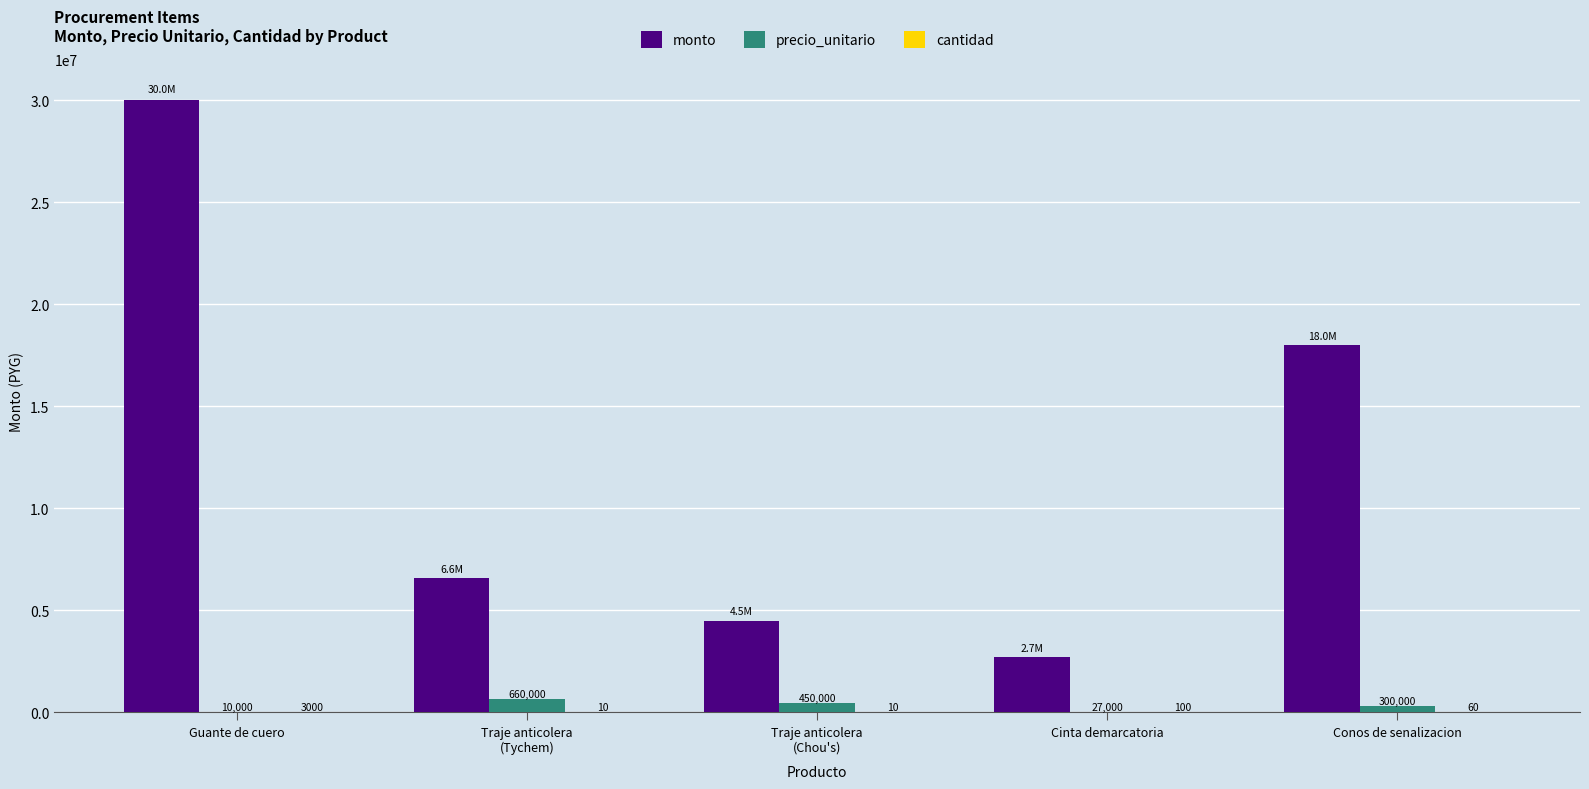

What is the total value across all series at Traje anticolera
(Tychem)?

7260010